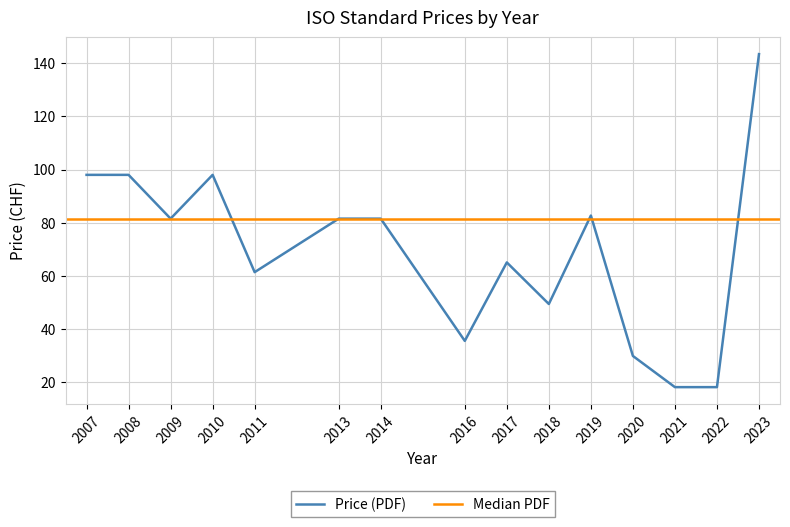

True or false: Price (PDF) has a value of 82.7 at 2019.

True